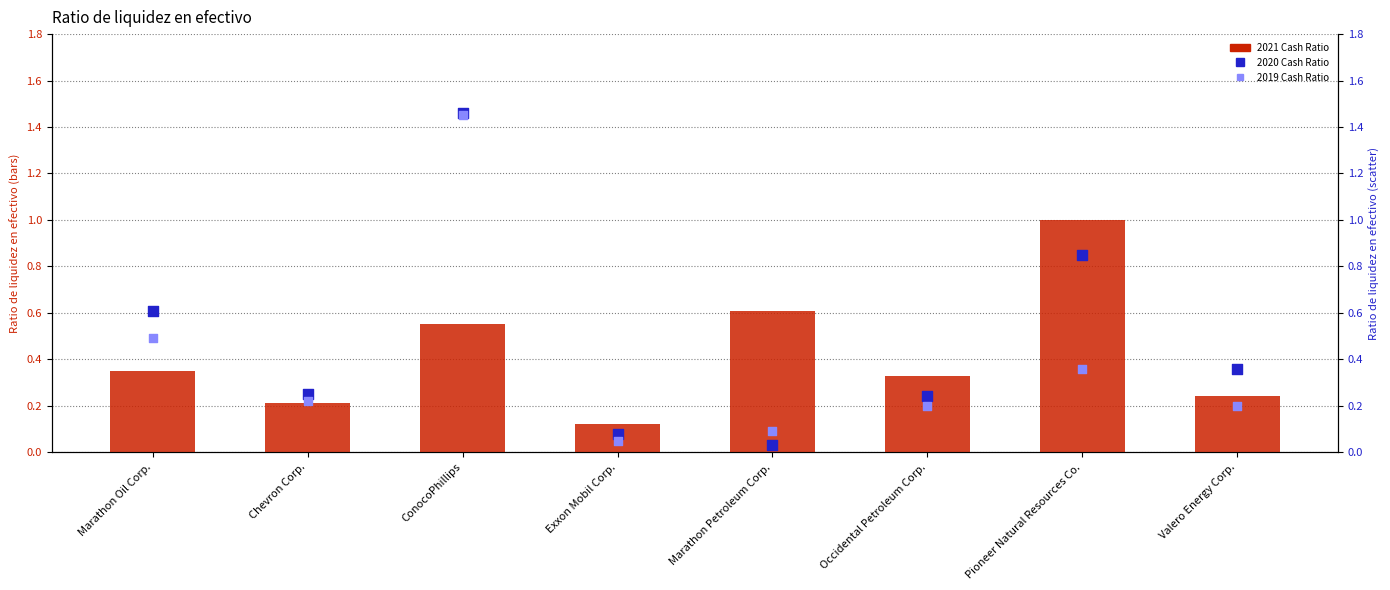

What are all the series names shown in the legend?

2021 Cash Ratio, 2020 Cash Ratio, 2019 Cash Ratio